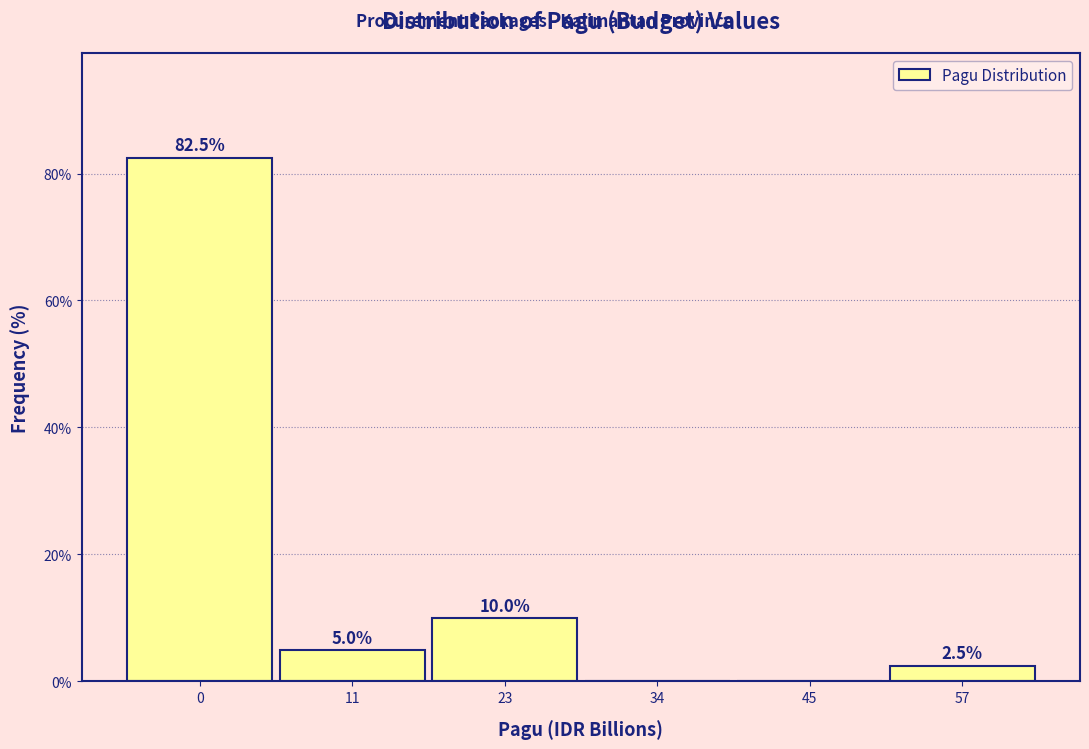

Reading right to left, what are all the values shown in this chart?

57=2.5	45=0.0	34=0.0	23=10.0	11=5.0	0=82.5